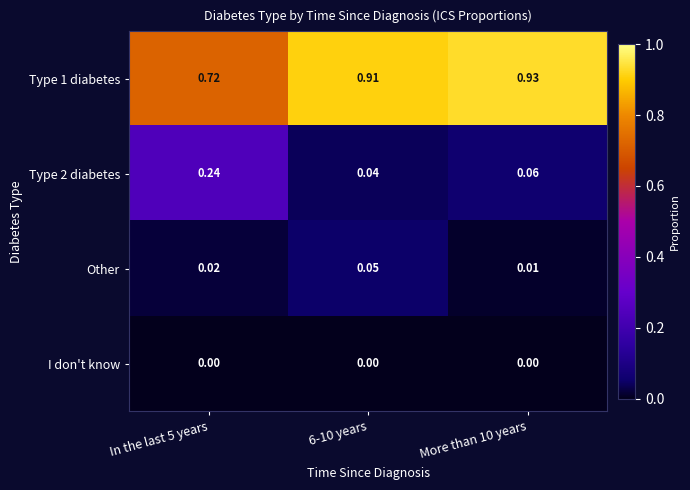

Between 6-10 years and More than 10 years, which series saw the biggest shift?

Other